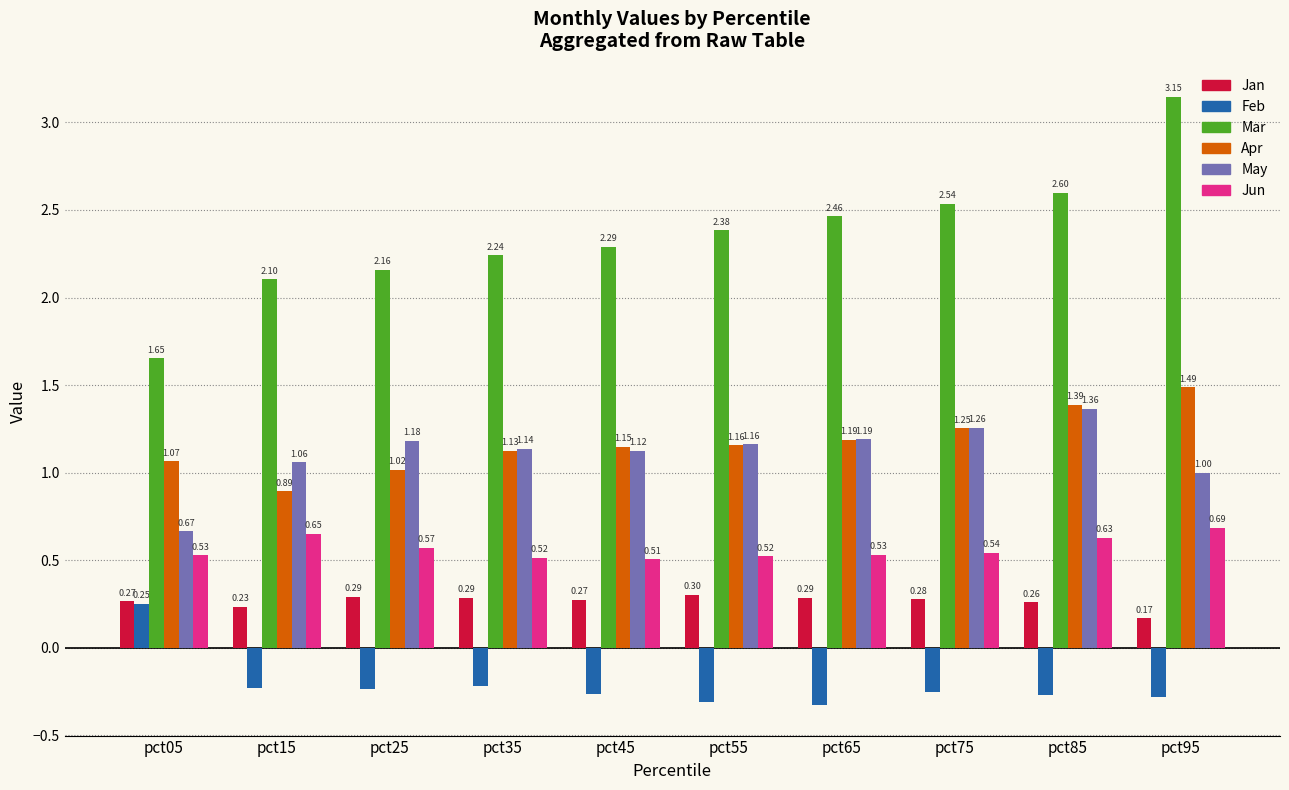

What are all the series names shown in the legend?

Jan, Feb, Mar, Apr, May, Jun